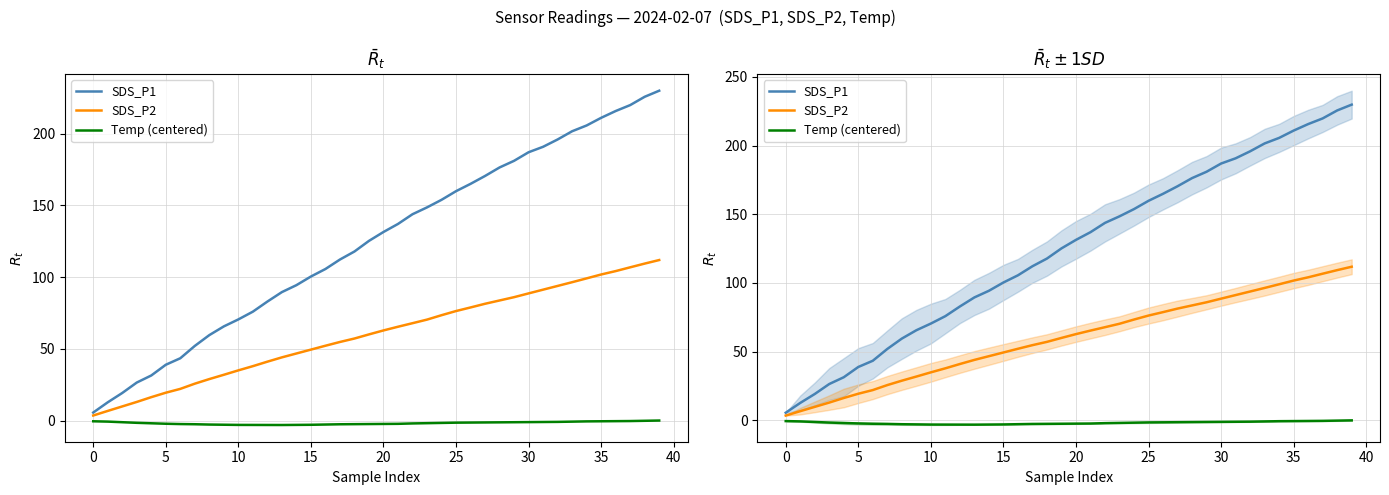

The SDS_P2 series shows 45.6 at 23. True or false?

False